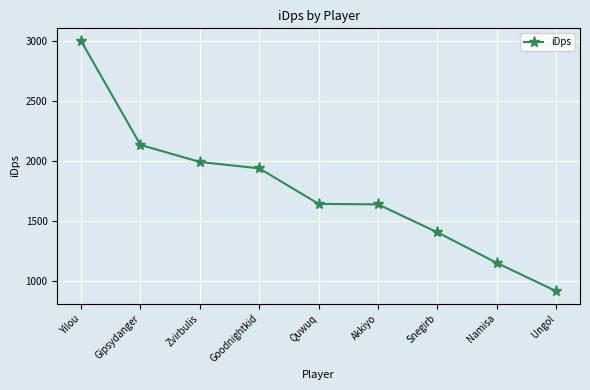

What is the difference between the maximum and minimum values?

2092.8